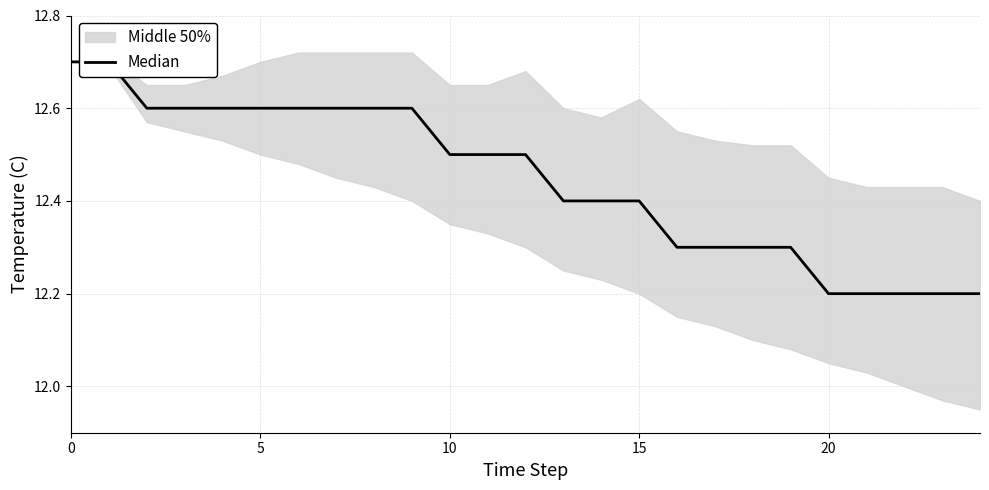

At which label is the value closest to 12?

20